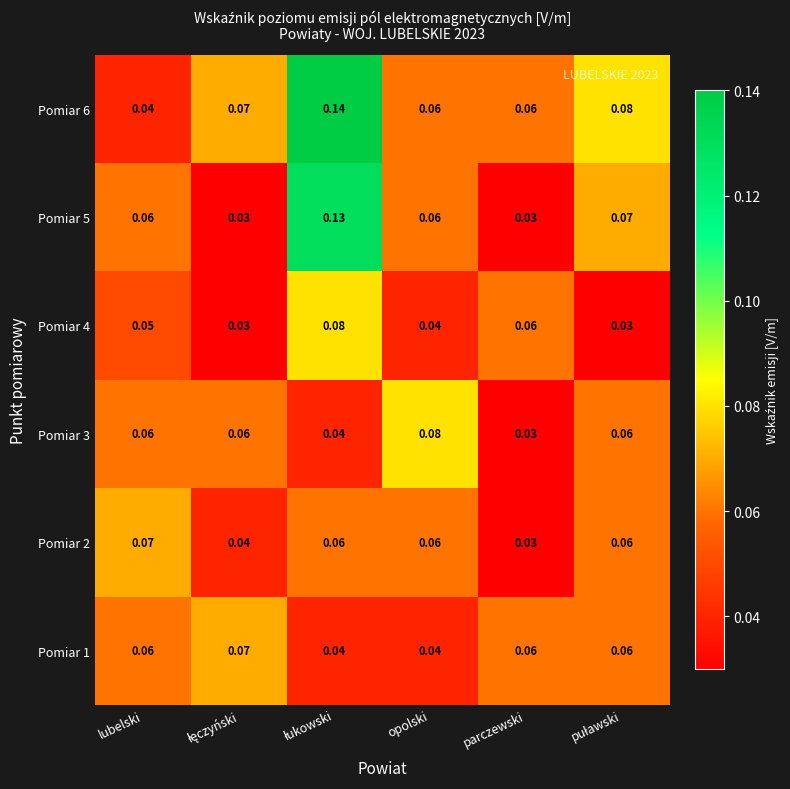

Which category has the lowest value in the Pomiar 2 series?

parczewski